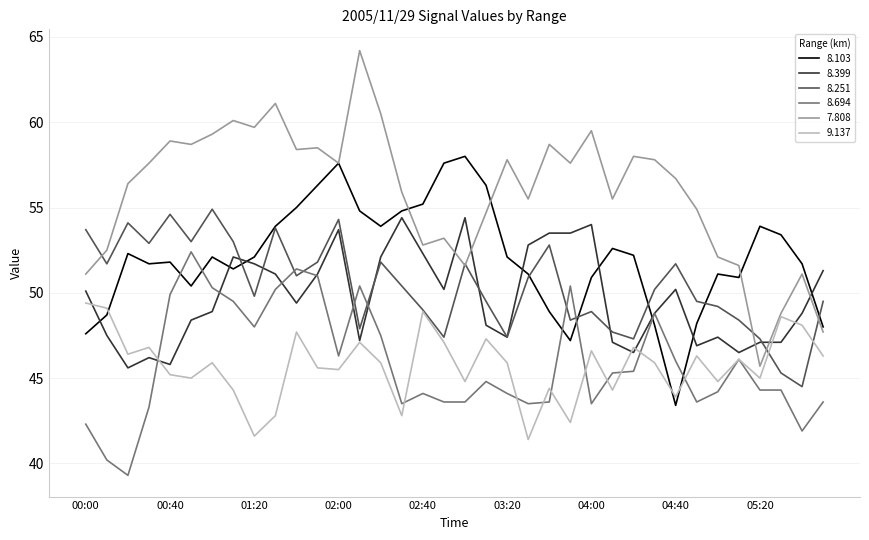

What is the maximum value shown in the chart?

64.2